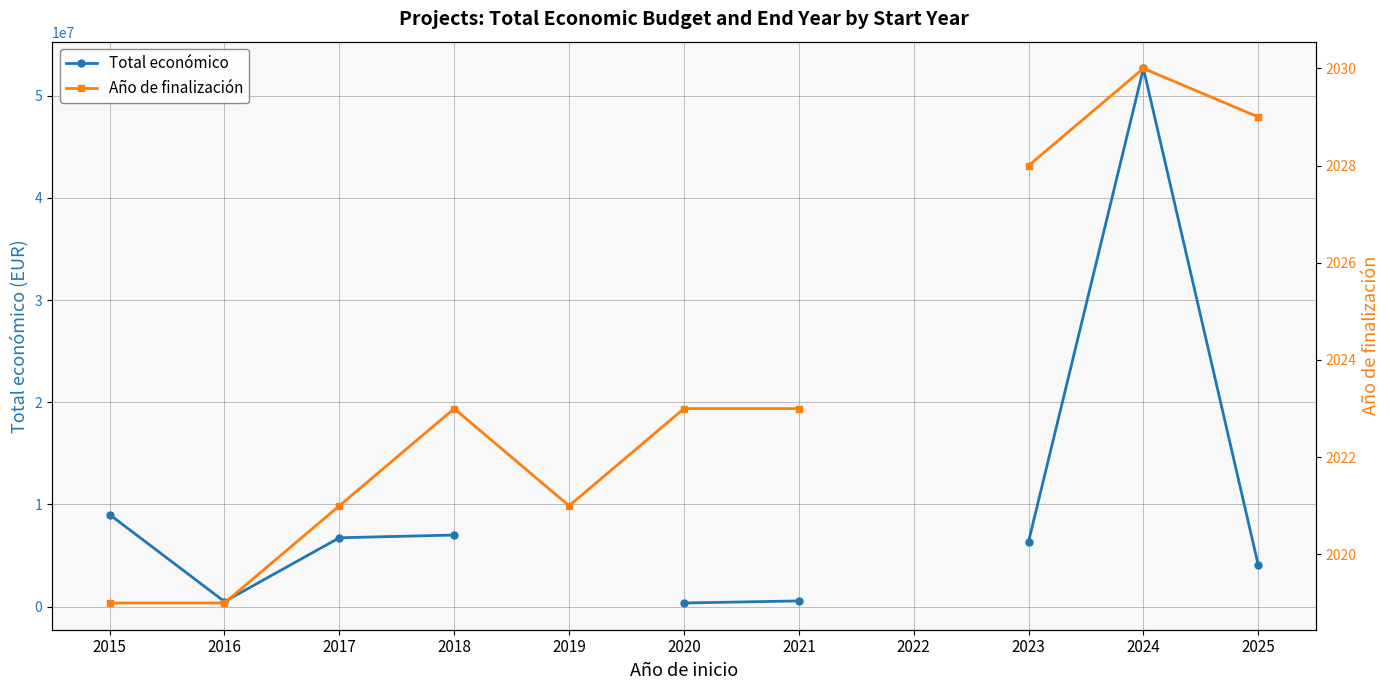

Which category has the highest value in the Total económico series?

2024